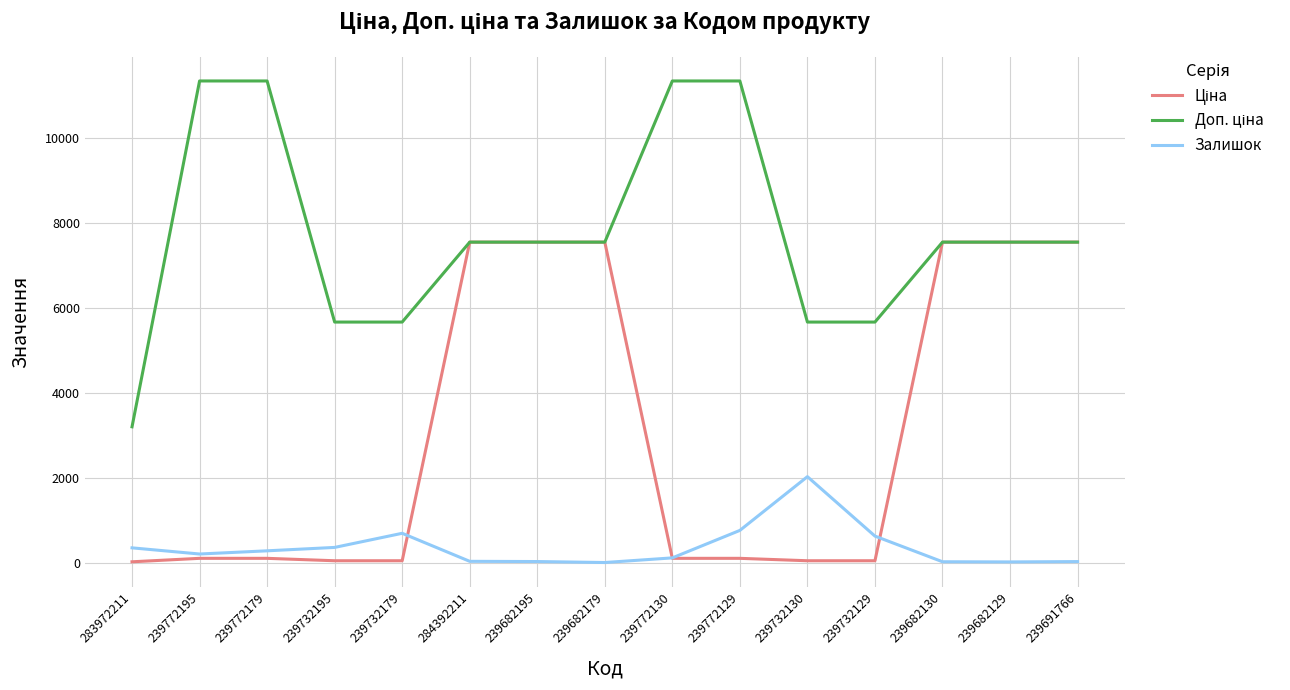

The Залишок series shows 37.0 at 239691766. True or false?

True